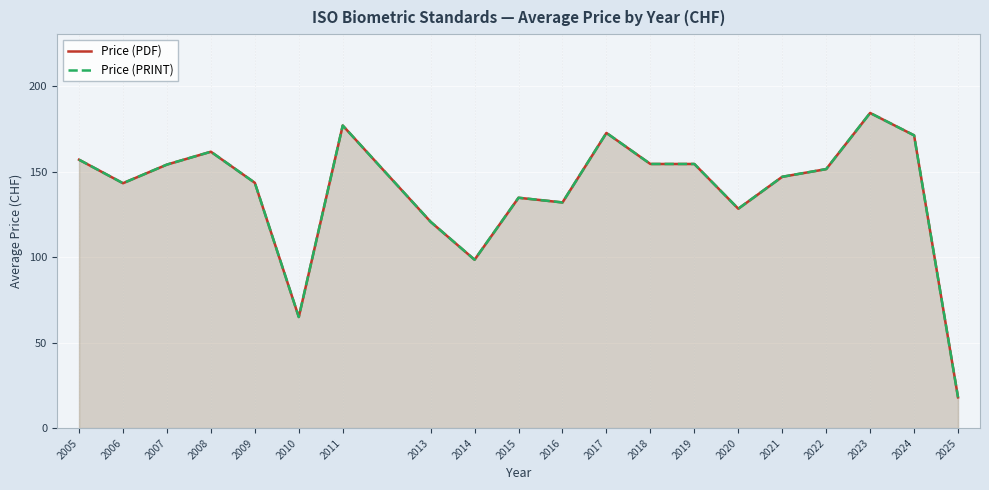

True or false: Price (PRINT) and Price (PDF) intersect in this chart.

False